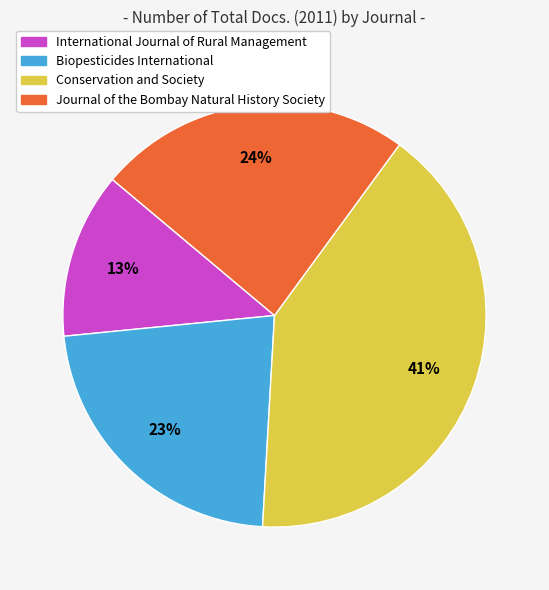

To the nearest percent, what is the difference between the Journal of the Bombay Natural History Society and Conservation and Society slice percentages?

17%